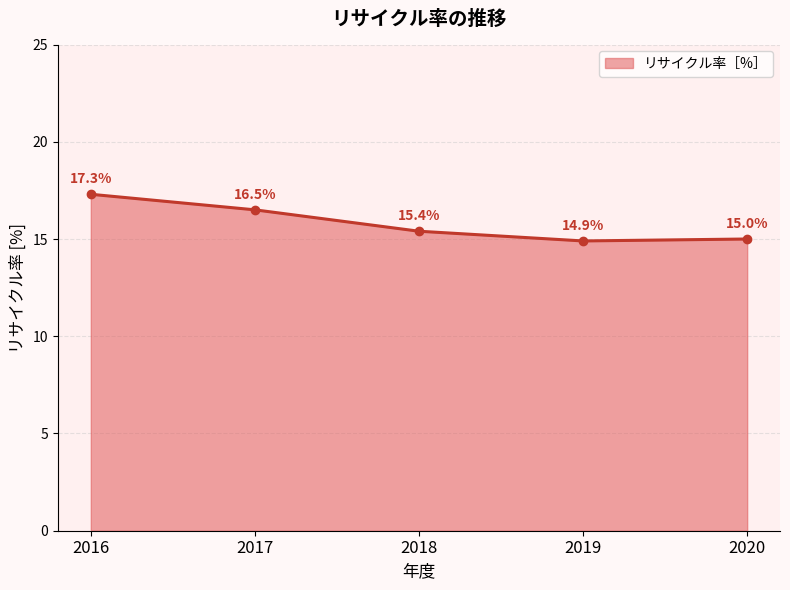

True or false: the data has more than 1 interior local peaks.

False